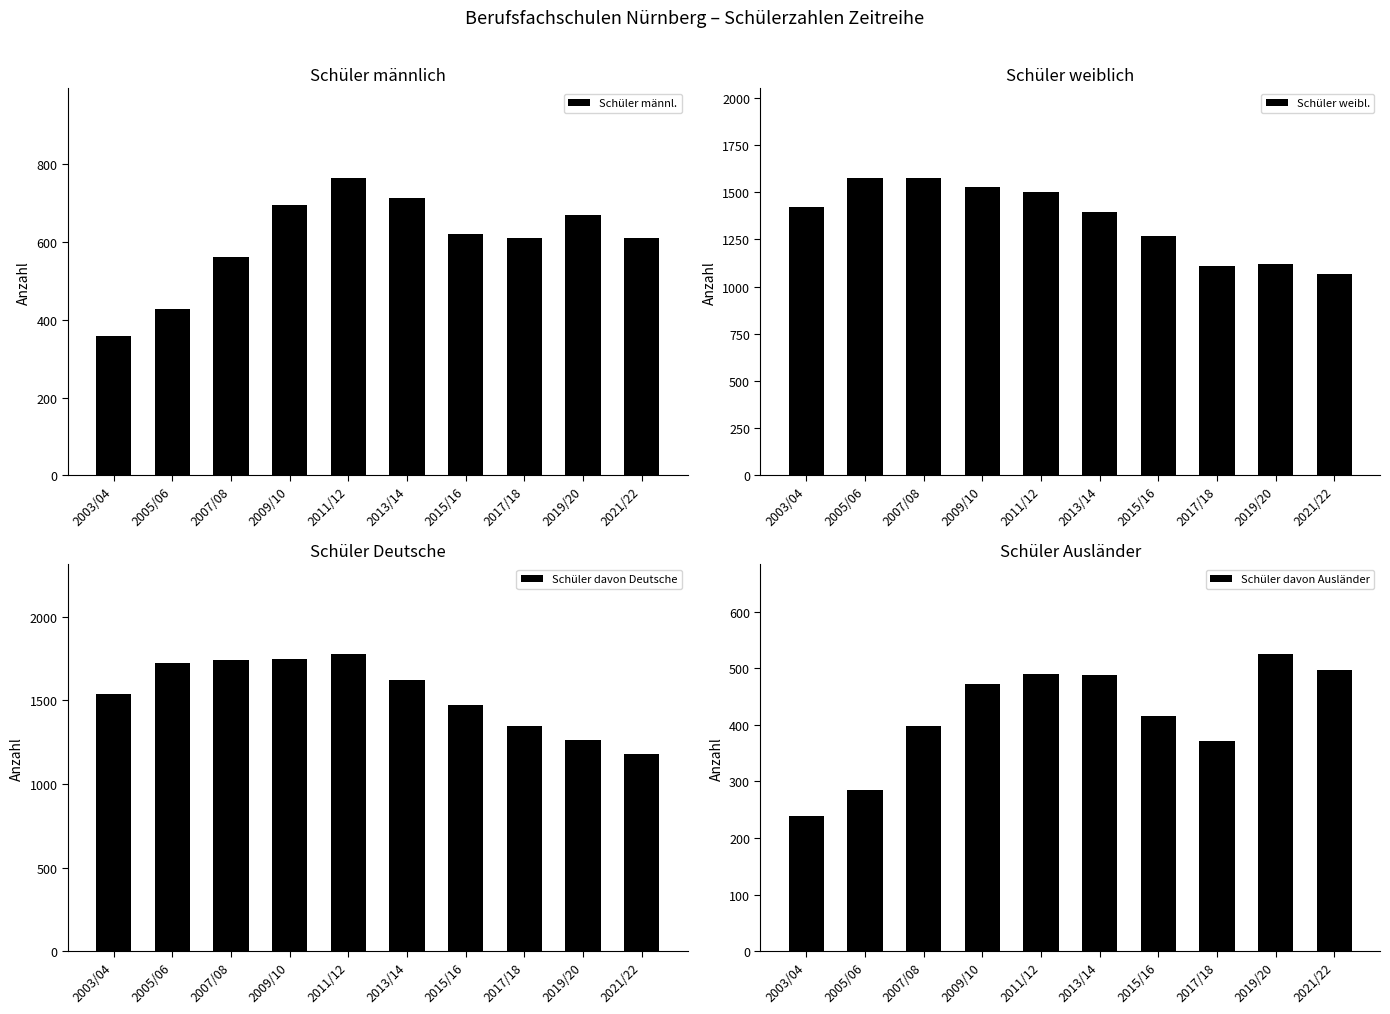

What is the smallest value displayed?

239